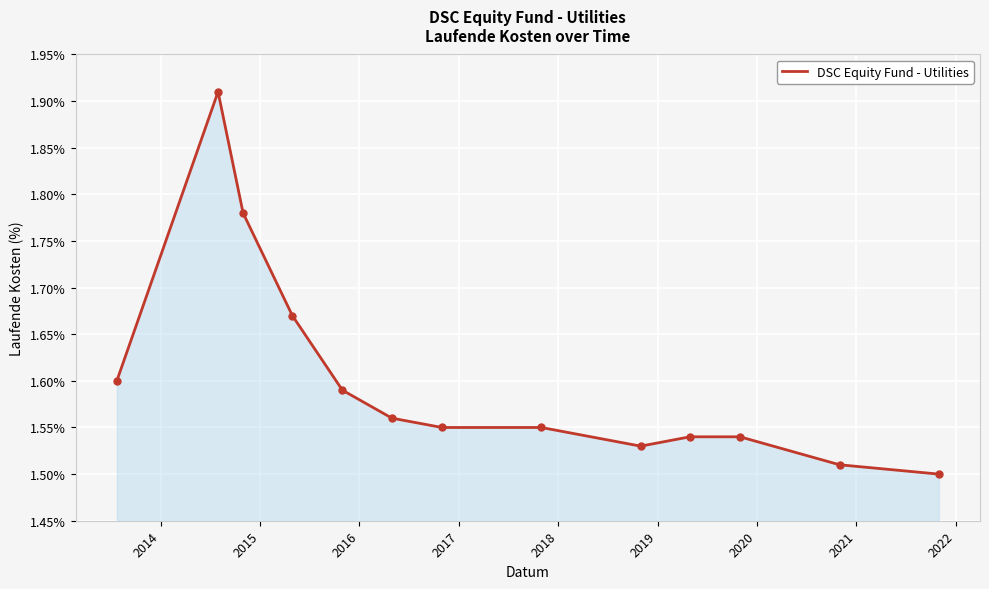

What is the difference between the maximum and minimum values?

0.4